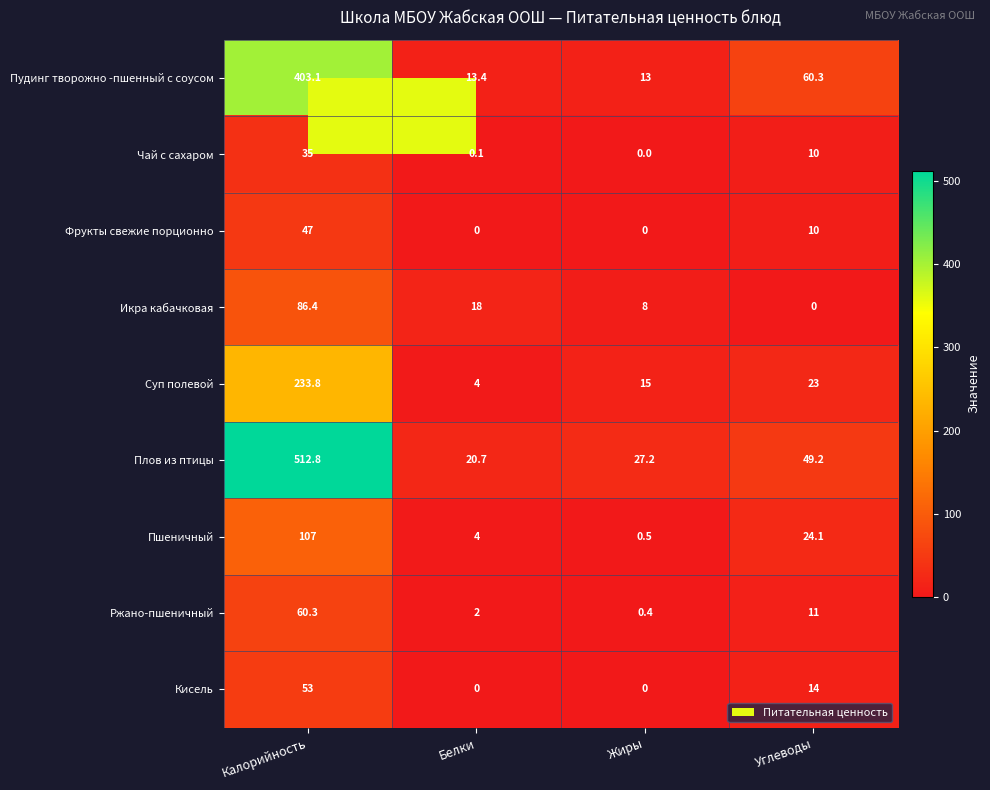

Count the number of data series in this chart.

9